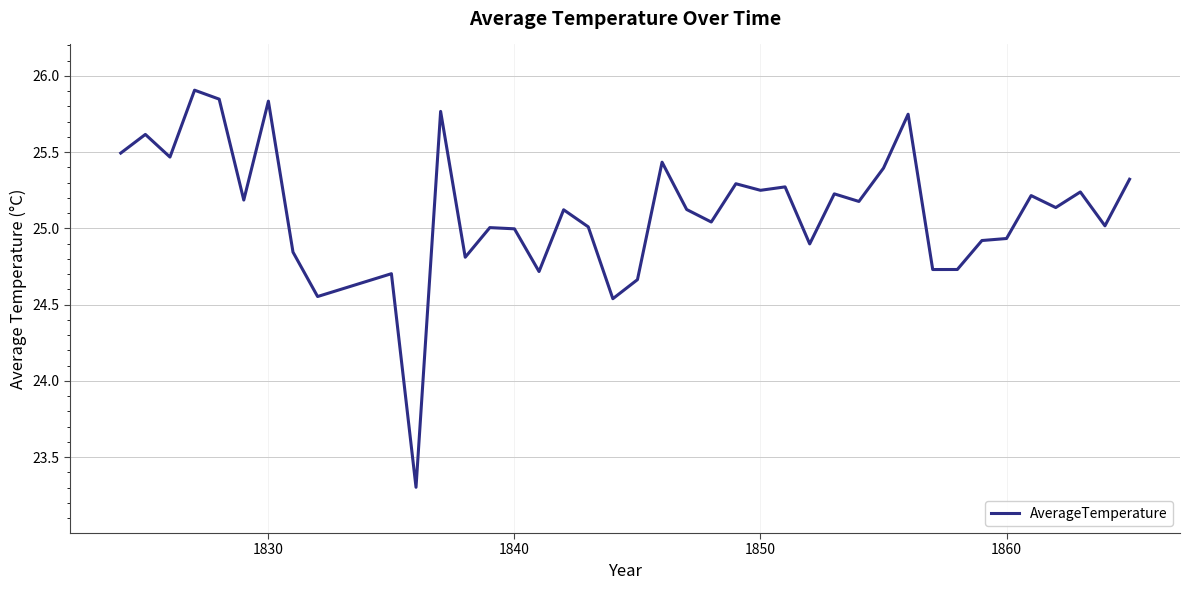

What is the difference between the maximum and minimum values?

2.6